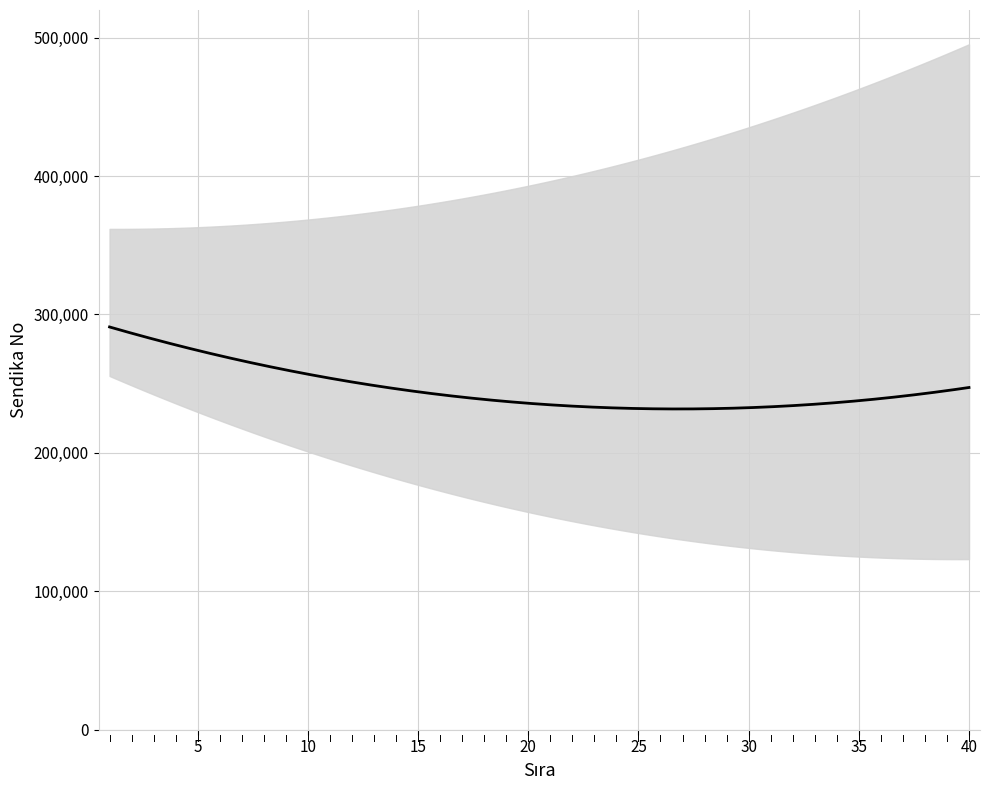

True or false: the data shows 122091 at 3.

False